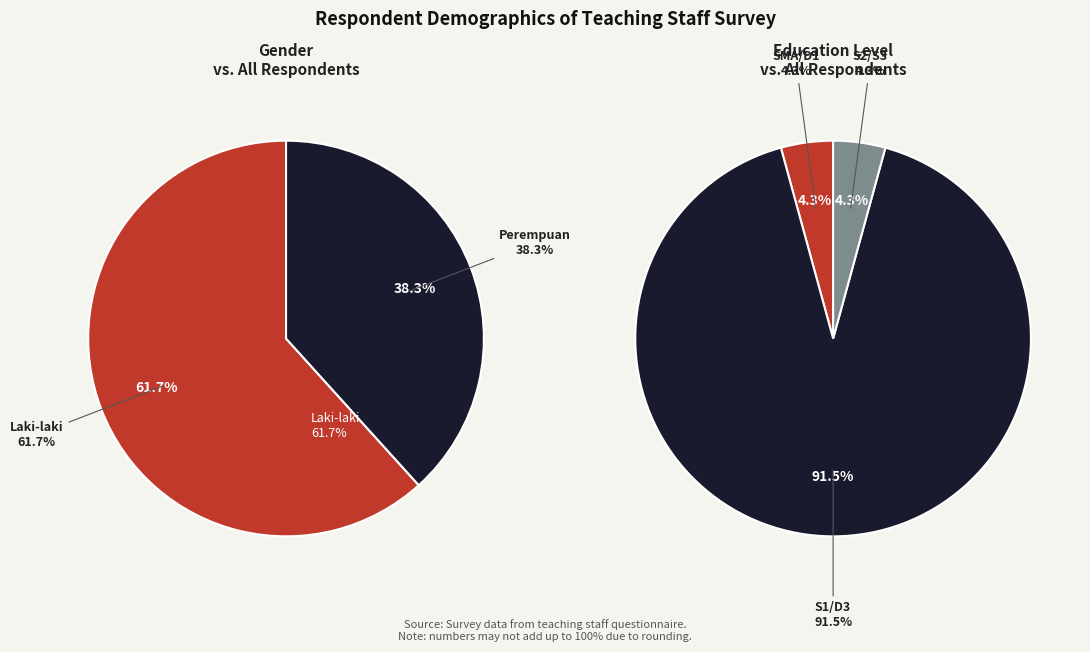

Which slice is the largest?

Laki-laki